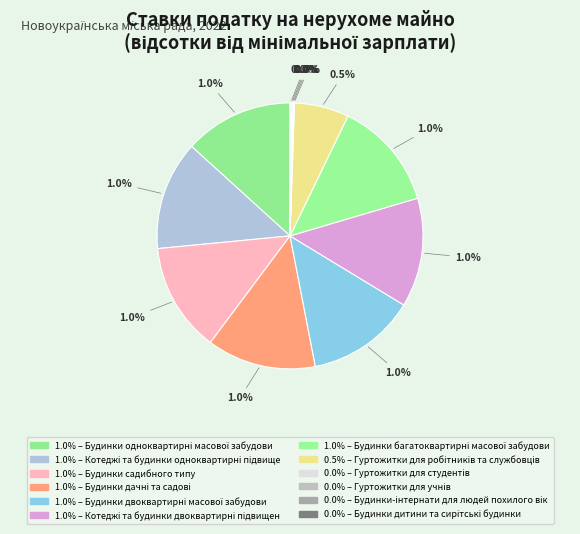

To the nearest percent, what is the difference between the largest and smallest slice percentages?

13%